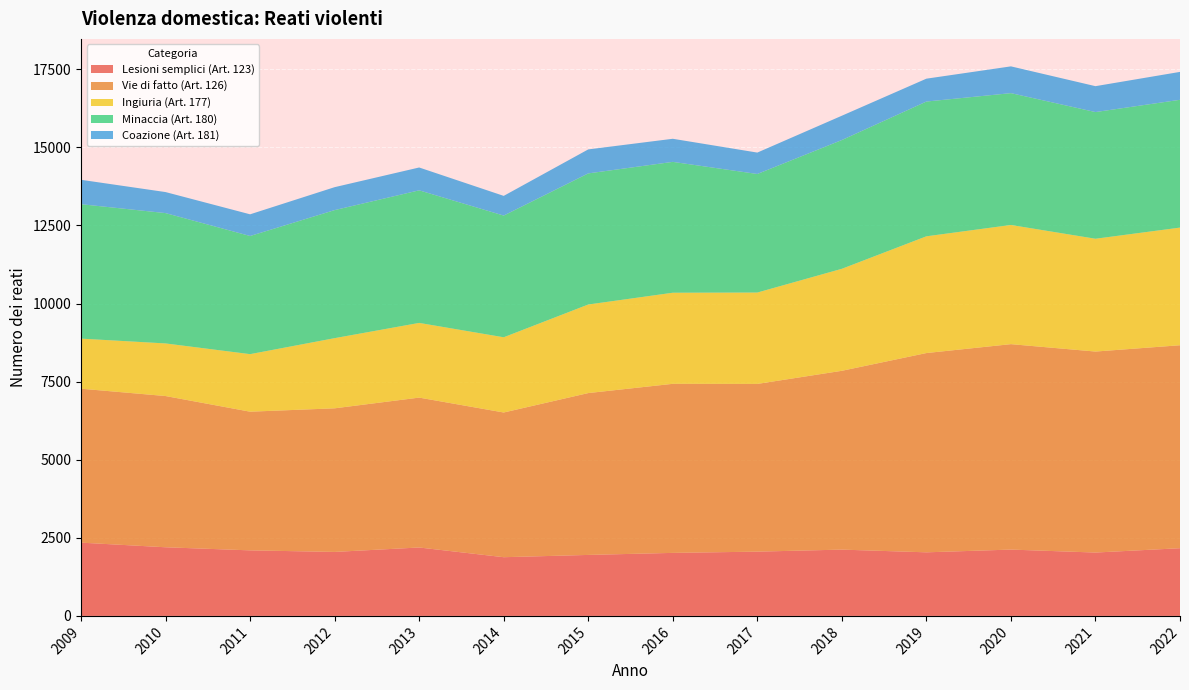

Reading left to right, extract all data points from this chart.

Lesioni semplici (Art. 123): 2345	2197	2098	2048	2190	1879	1952	2017	2057	2122	2035	2123	2028	2167
Vie di fatto (Art. 126): 4928	4841	4439	4597	4798	4632	5181	5412	5369	5724	6379	6576	6434	6497
Ingiuria (Art. 177): 1603	1684	1842	2246	2391	2408	2835	2916	2925	3265	3737	3815	3611	3766
Minaccia (Art. 180): 4303	4172	3782	4099	4244	3896	4197	4189	3795	4122	4314	4220	4055	4091
Coazione (Art. 181): 781	673	694	734	731	630	768	739	685	778	732	857	829	893